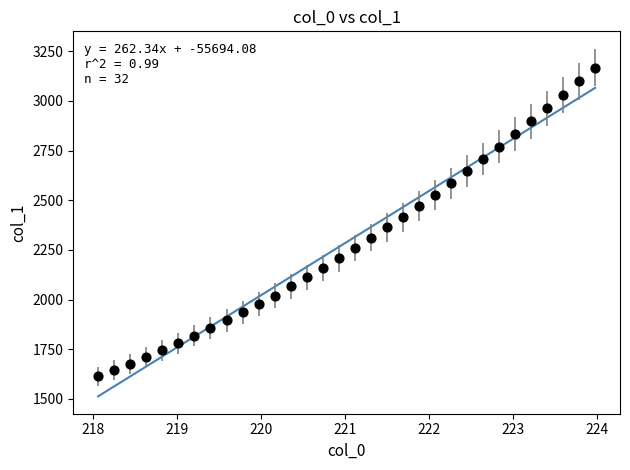

What is the range of X values (max minus min)?

5.9